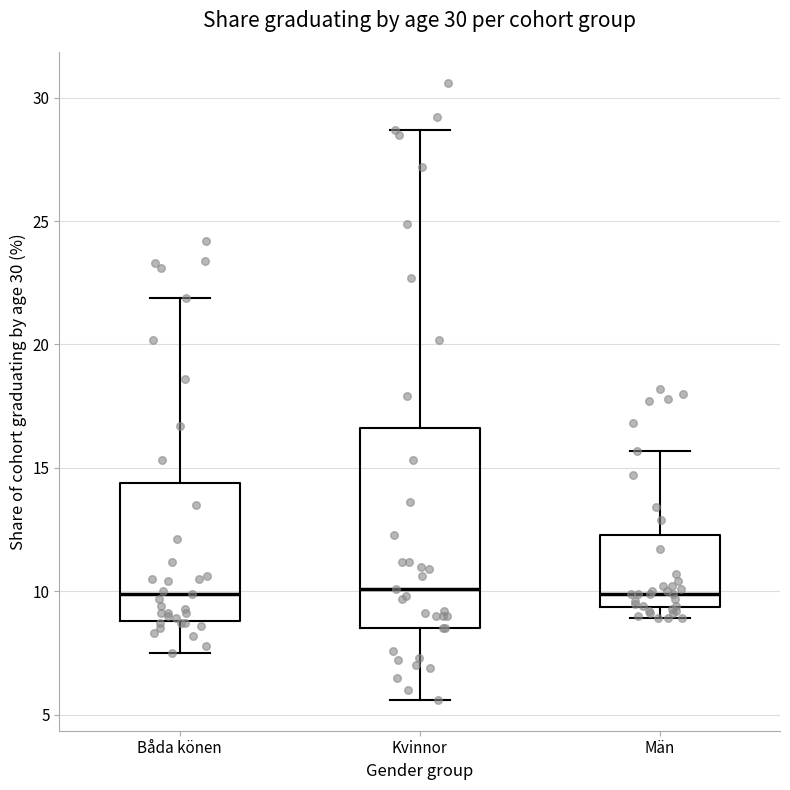

Reading left to right, read every box against the y-axis: the position of its median line, the range the box covers, and the ends of its whiskers. The values are not printed on the chart, so give them approximately, as read against the axis.

Båda könen: median 10.0, box 9.0 to 14.5, whiskers 7.5 to 22.0
Kvinnor: median 10.0, box 8.5 to 16.5, whiskers 5.5 to 28.5
Män: median 10.0, box 9.5 to 12.5, whiskers 9.0 to 15.5